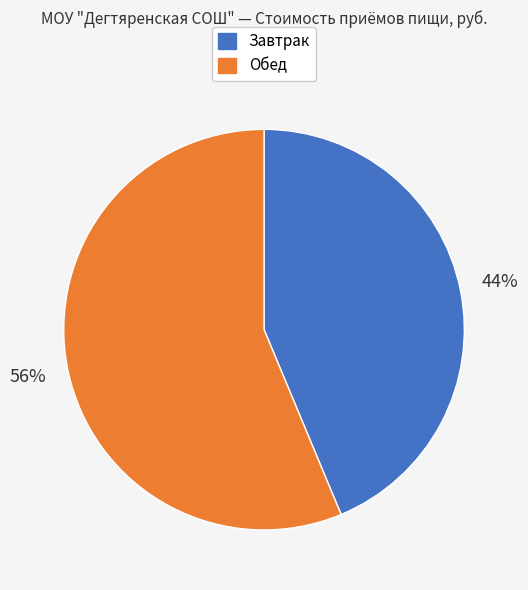

Which category has the smallest portion of the pie?

Завтрак